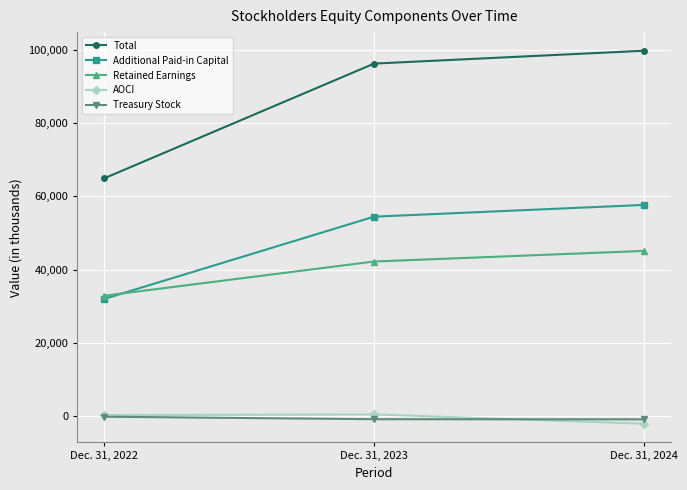

Is the value of Total at Dec. 31, 2022 greater than the value of Additional Paid-in Capital at Dec. 31, 2022?

Yes